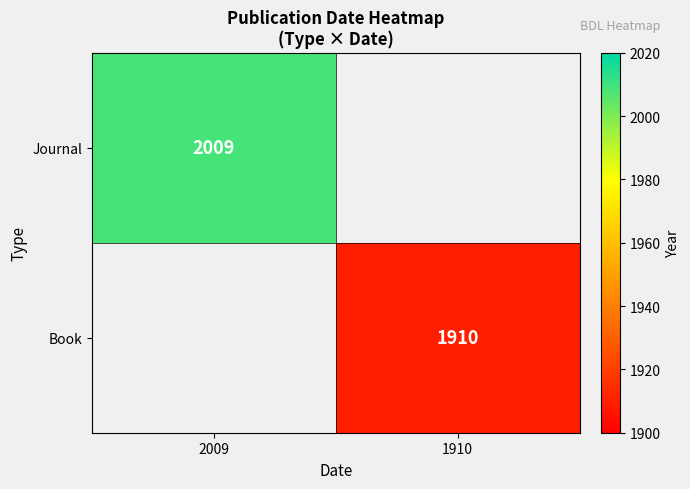

At which category does the chart reach its minimum across all series?

1910